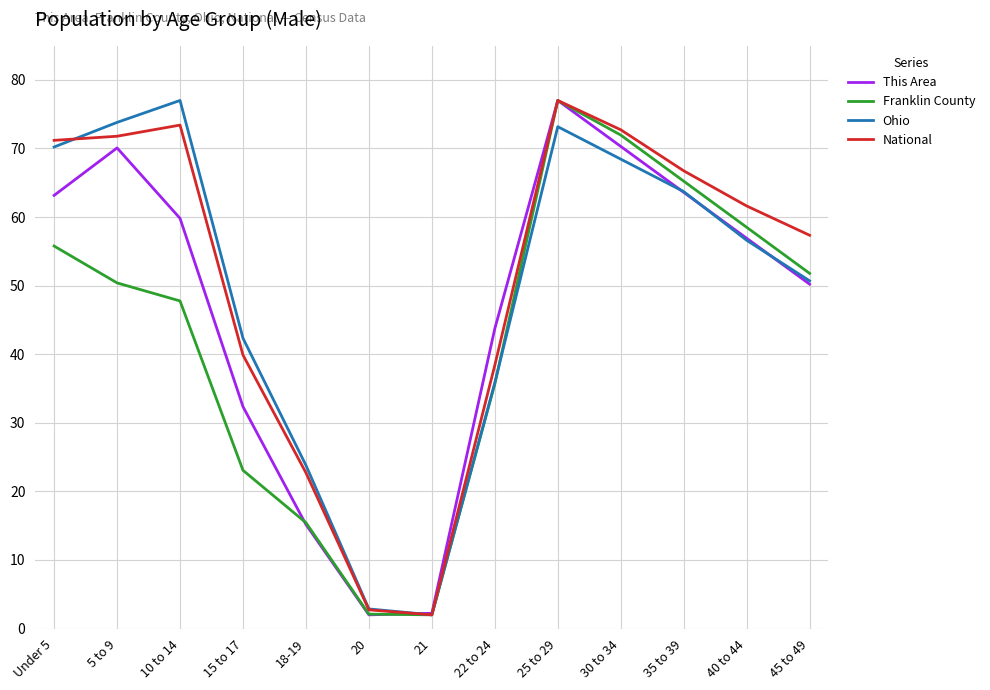

What is the approximate value of Franklin County at Under 5?

55.8